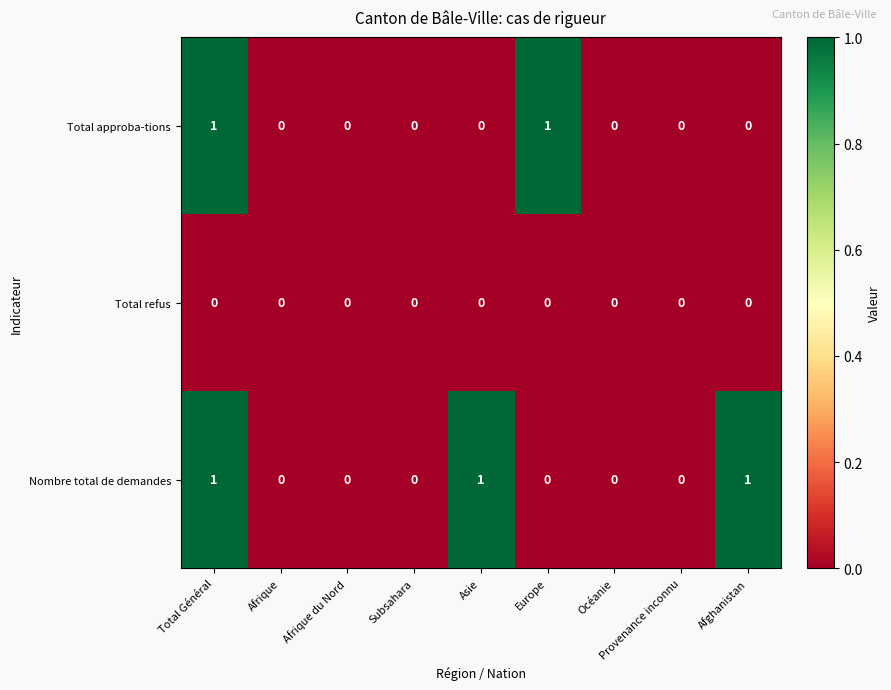

List the series in order of their overall mean, highest first.

Nombre total de demandes, Total approba-tions, Total refus